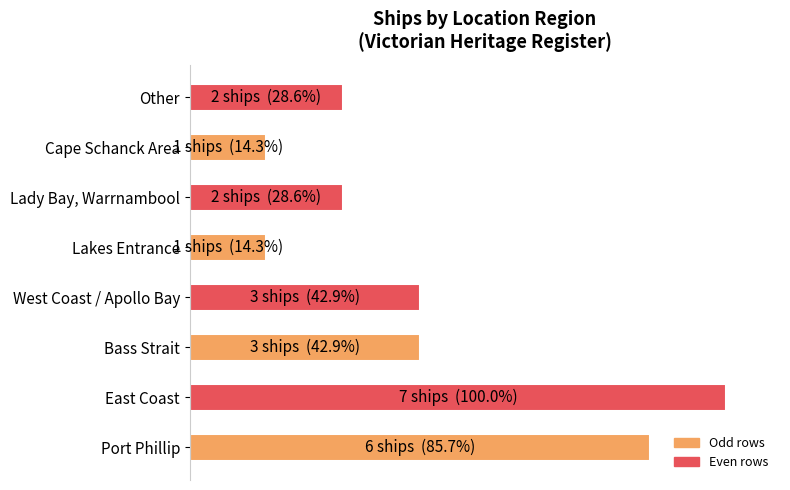

Does the chart contain any negative values?

No